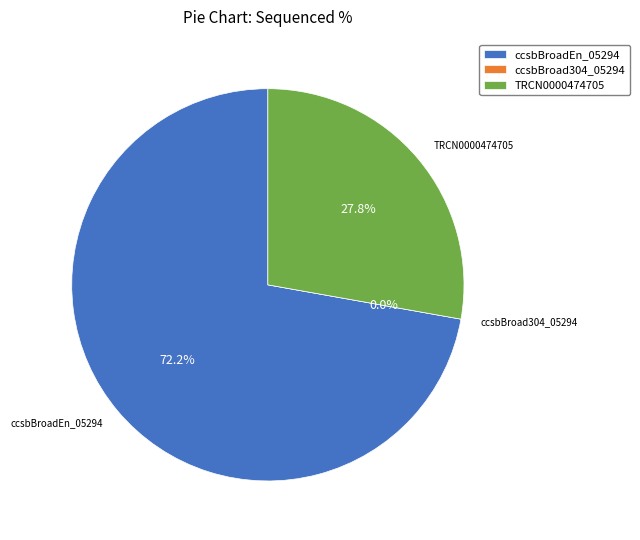

To the nearest percent, what portion does ccsbBroadEn_05294 represent?

72%